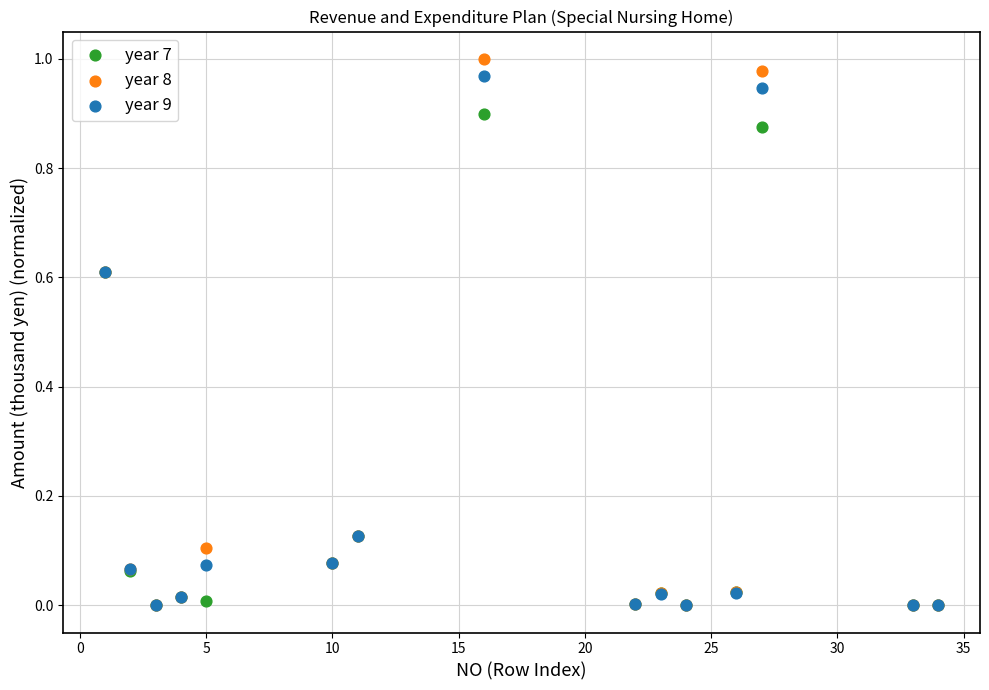

Which series has the largest Y range (max minus min)?

year 8